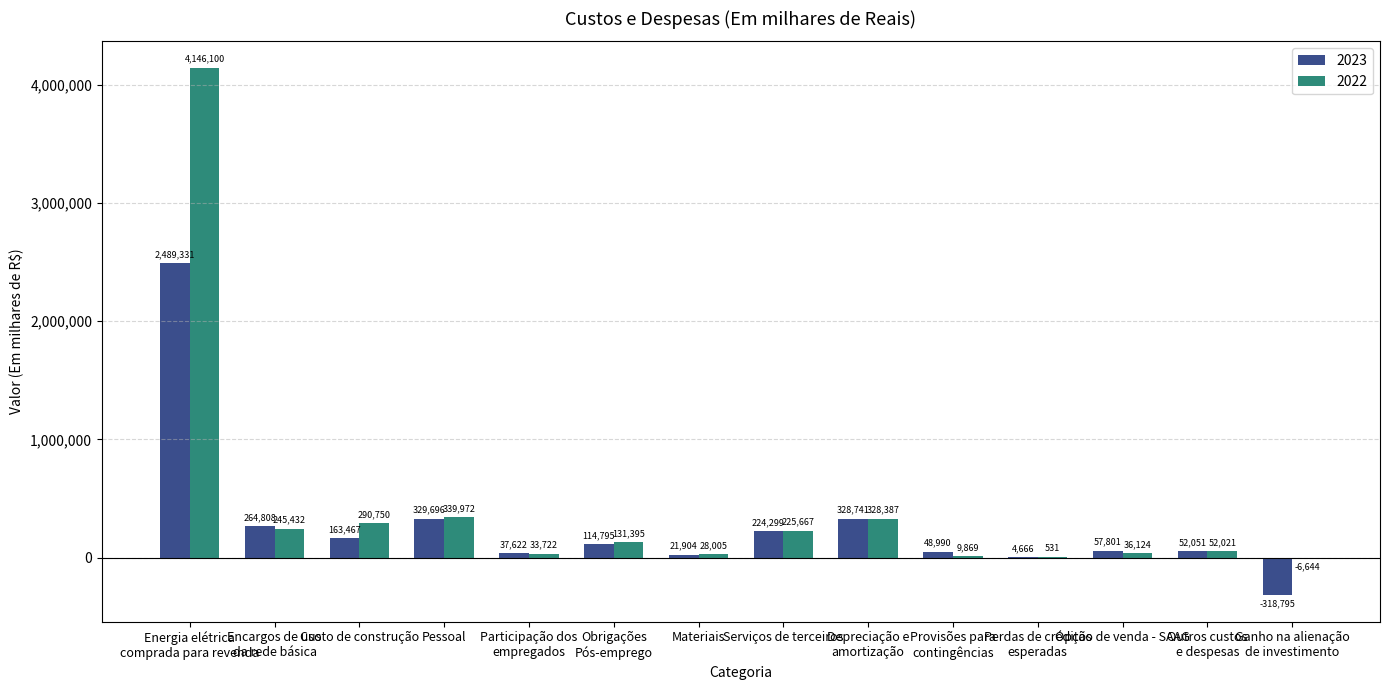

How many positive values does the 2022 series have?

13